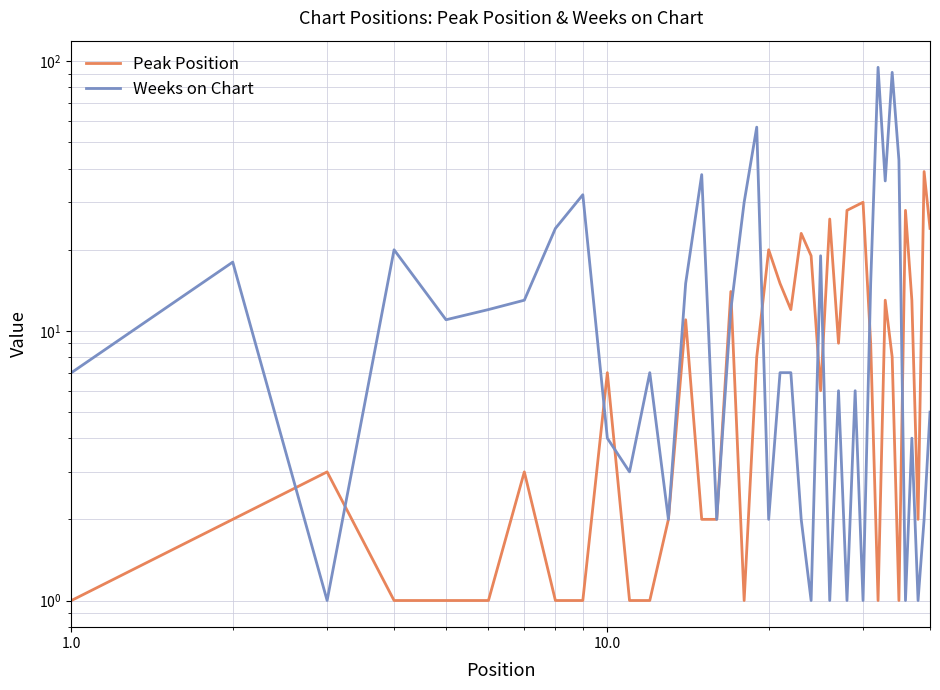

What is the highest value of the Peak Position series?

39